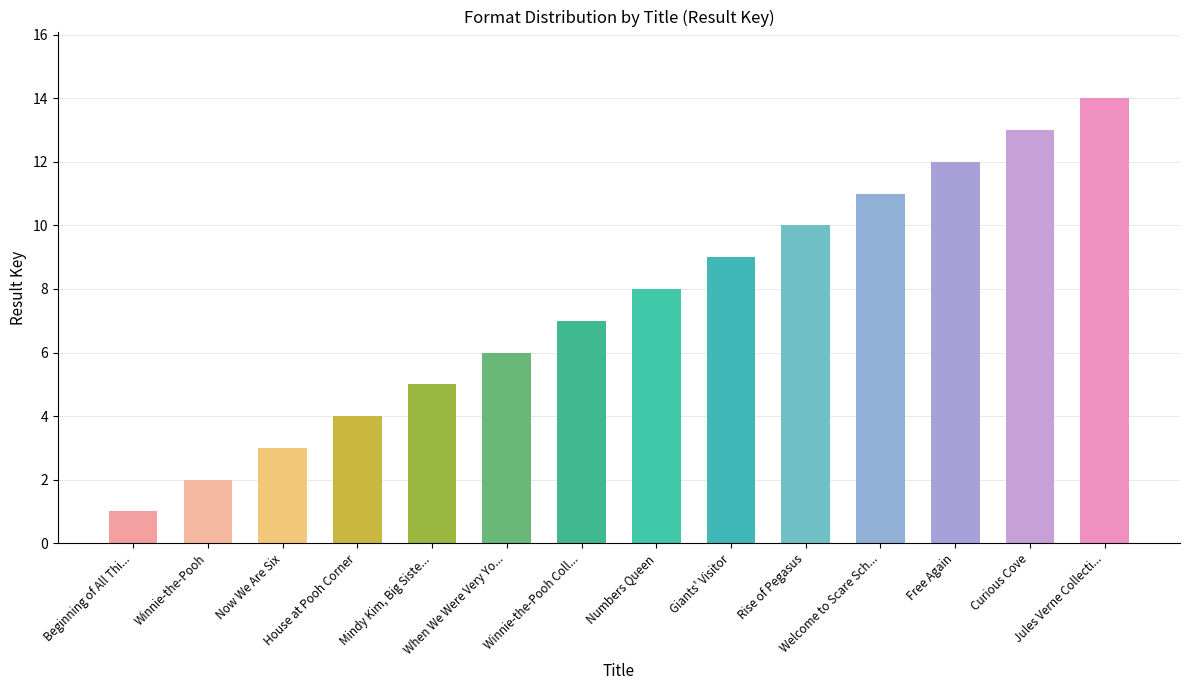

Is it true that the value at Beginning of All Thi... is 1?

True